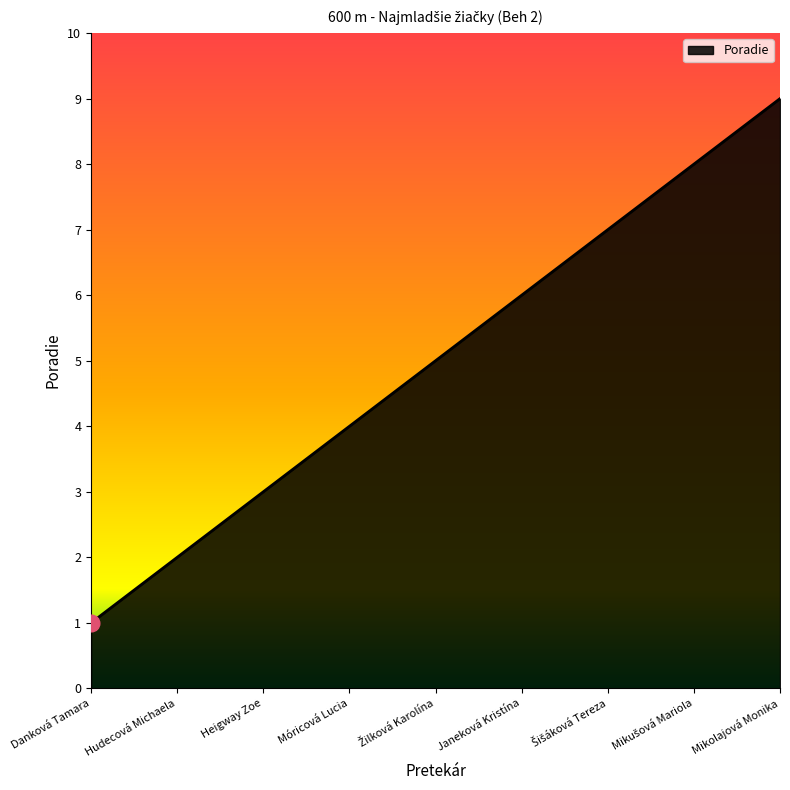

What is the difference between the maximum and minimum values?

8